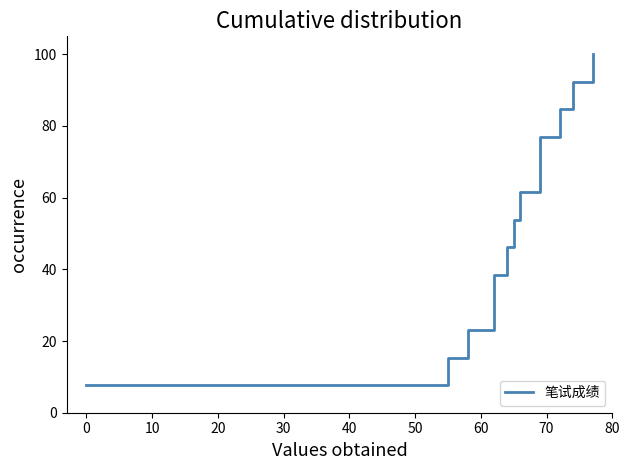

The value at 80 is 129.9. True or false?

False